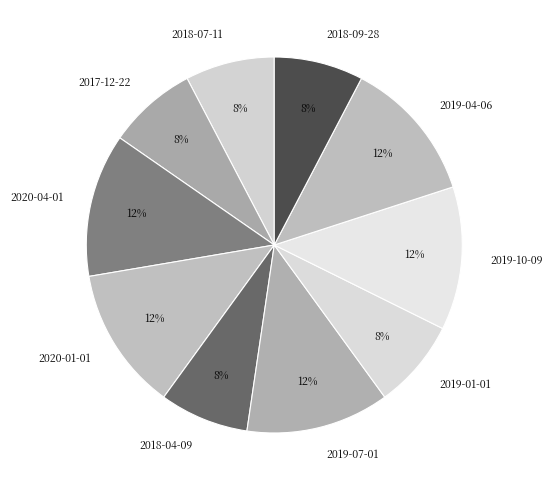

The 2020-04-01 slice represents 12% of the pie. True or false?

True